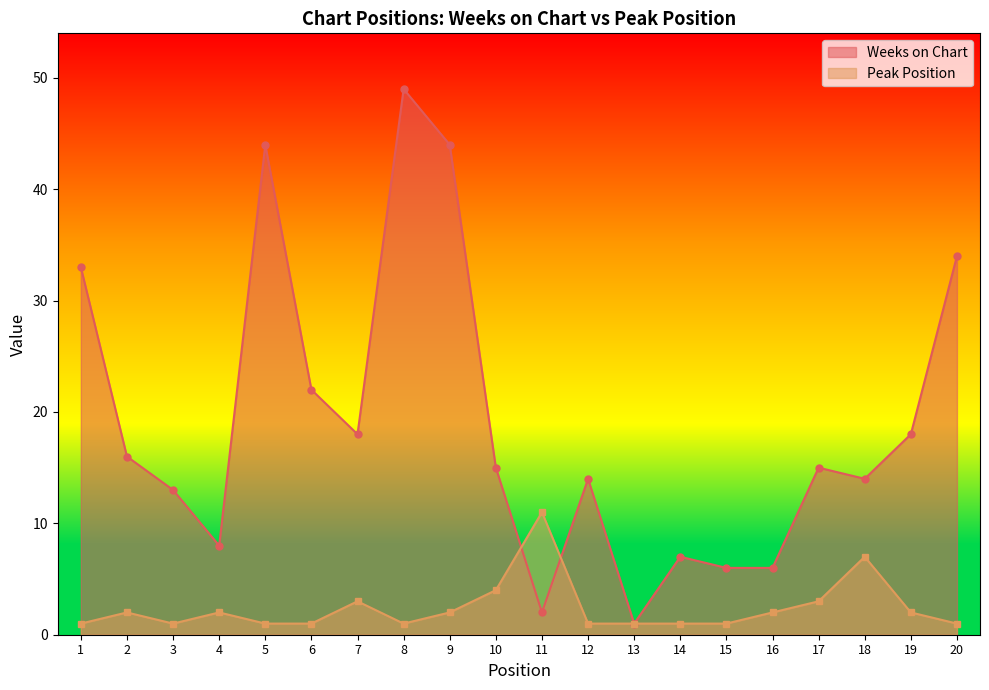

How many values in the Weeks on Chart series exceed 15?

9